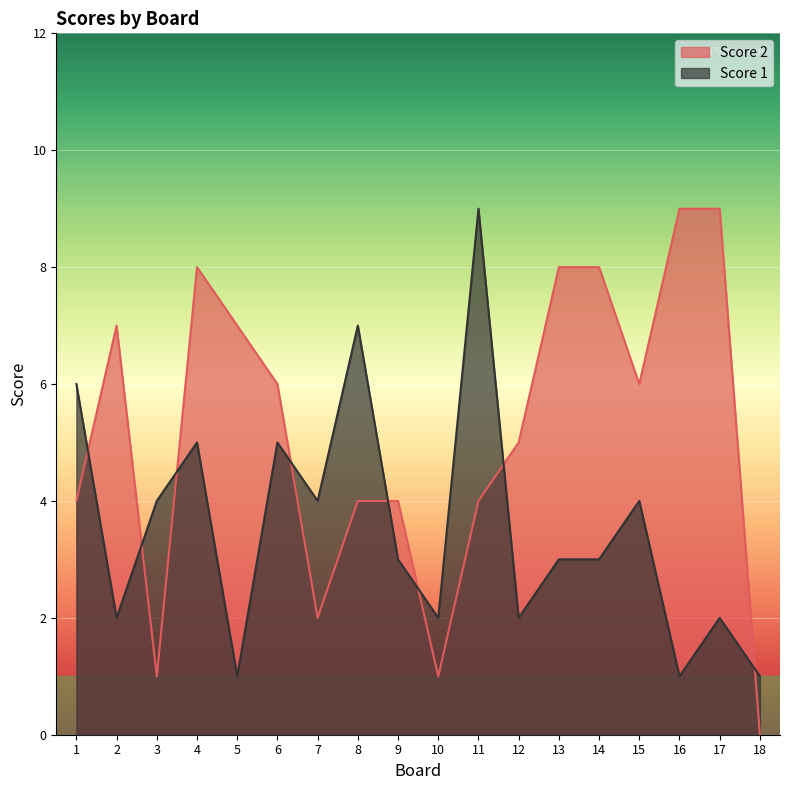

Which series has the largest range (max minus min)?

Score 2